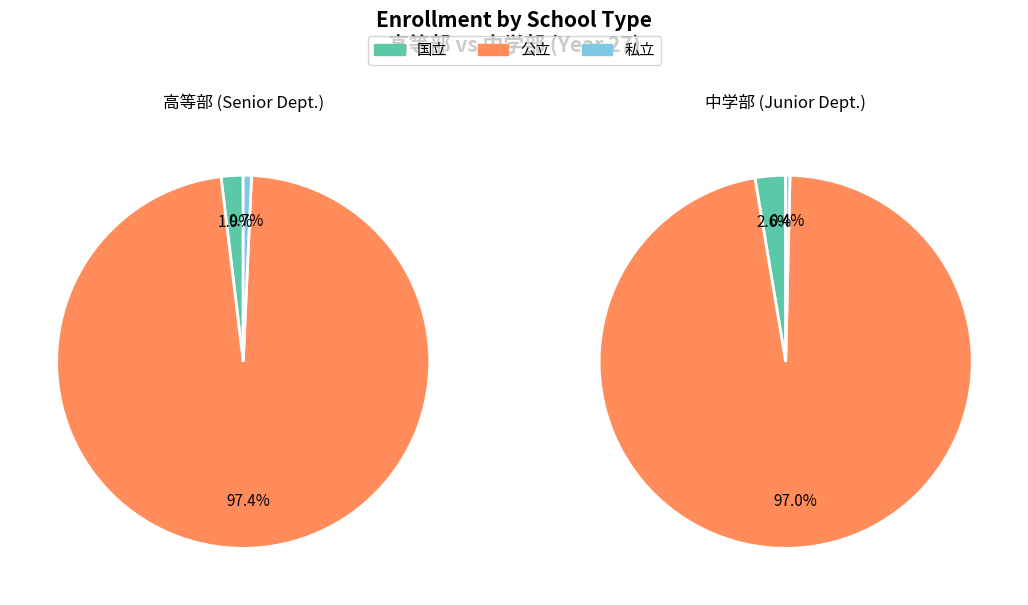

How many slices are in this pie chart?

3